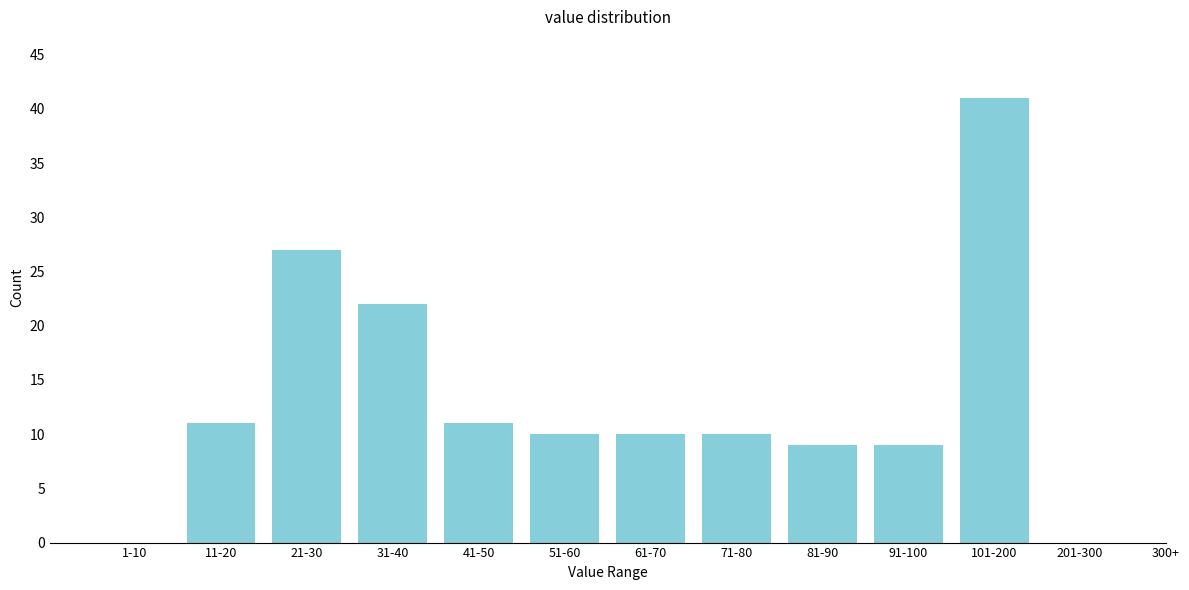

Reading right to left, extract all data points from this chart.

201-300=0	101-200=41	91-100=9	81-90=9	71-80=10	61-70=10	51-60=10	41-50=11	31-40=22	21-30=27	11-20=11	1-10=0